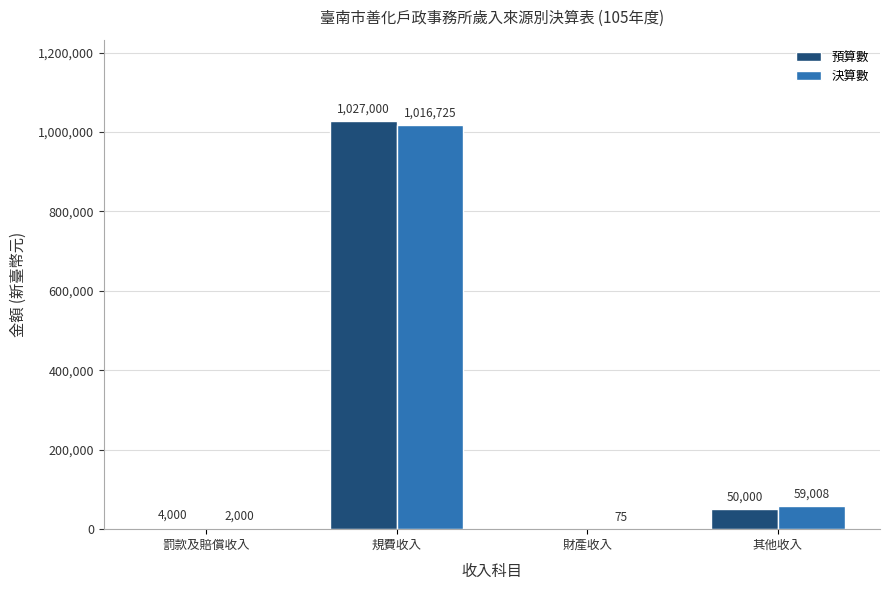

Read the 決算數 value at 其他收入, to the nearest 100.

59000